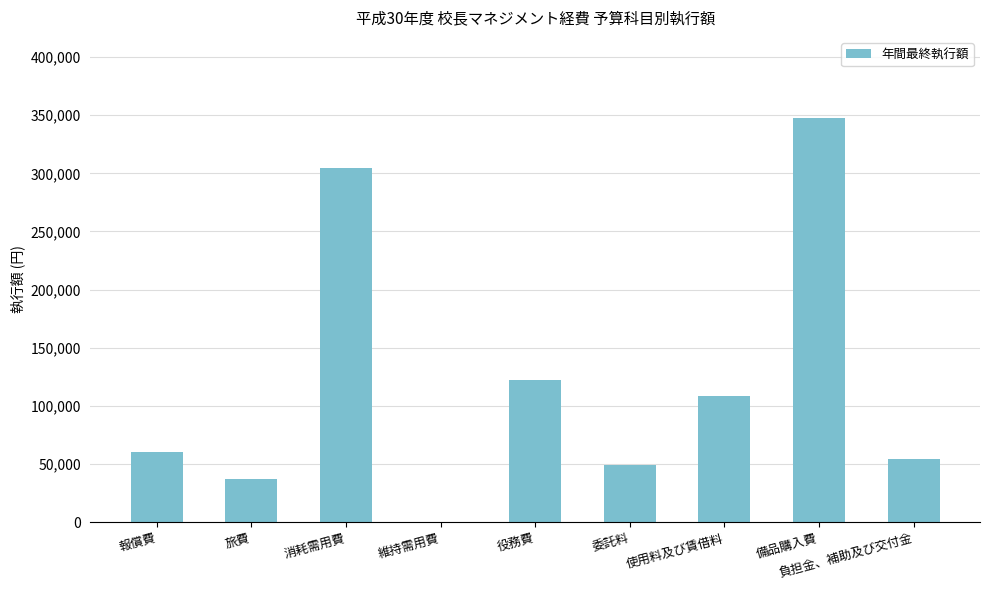

At which label is the value closest to 173880?

役務費